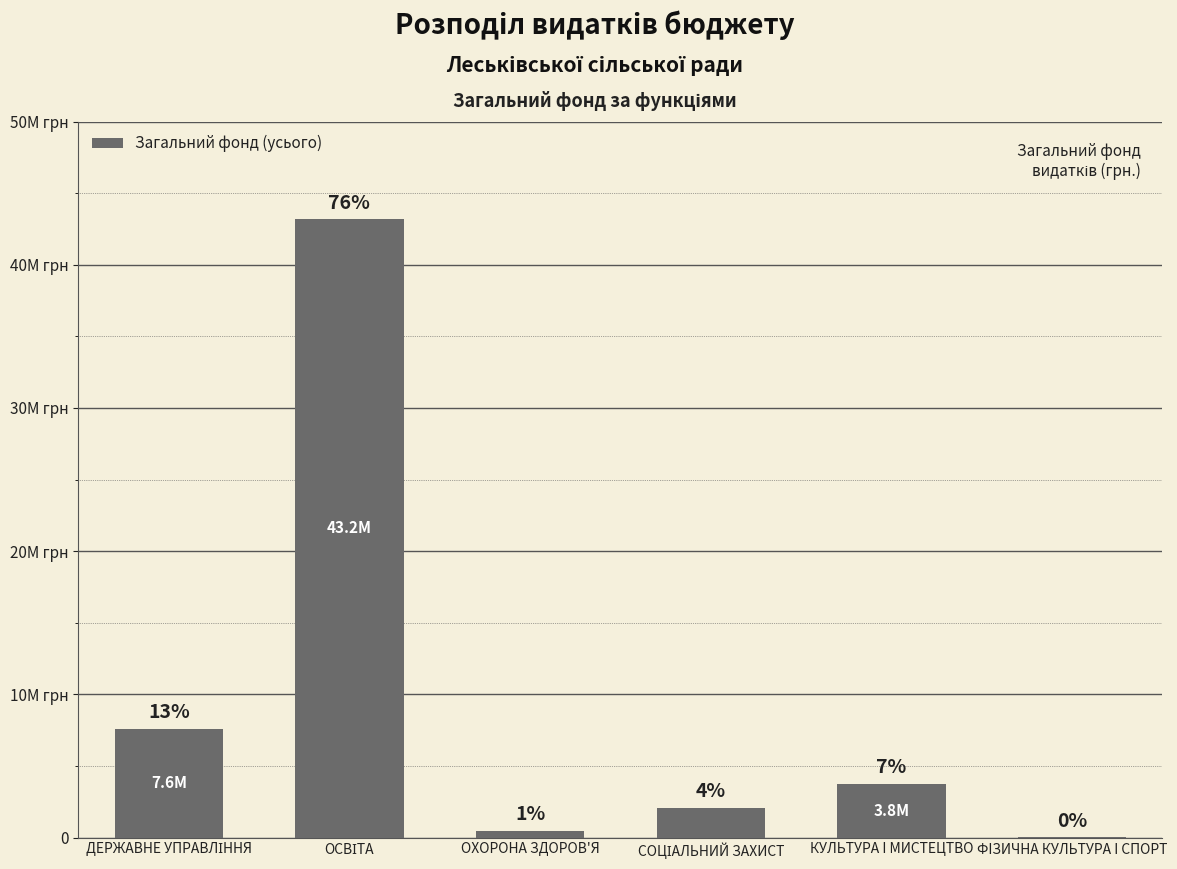

What is the label of the 5th bar from the right?

ОСВІТА